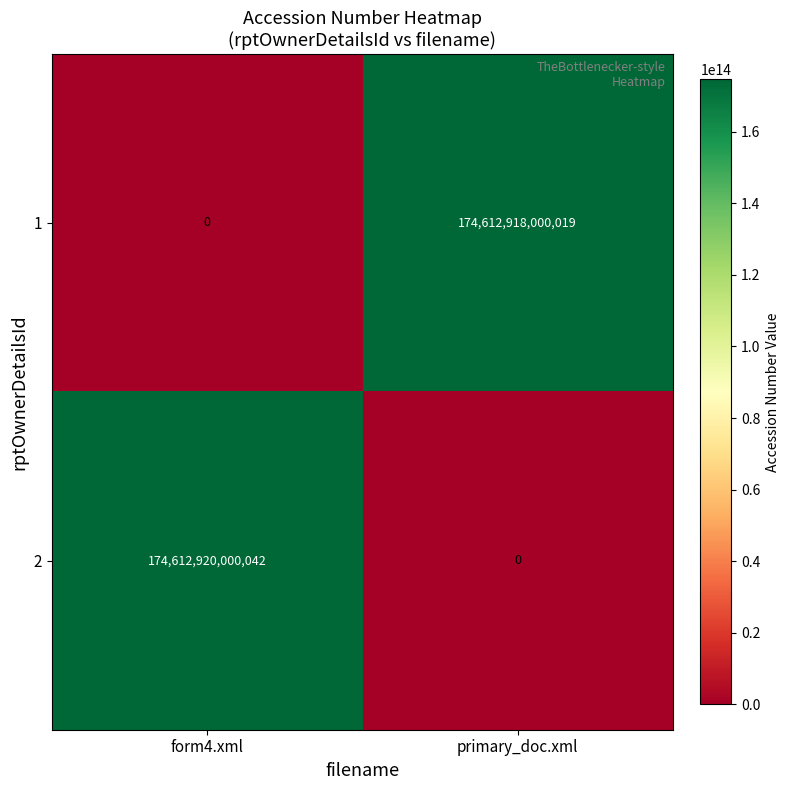

At form4.xml, list the series in order from largest to smallest.

2, 1